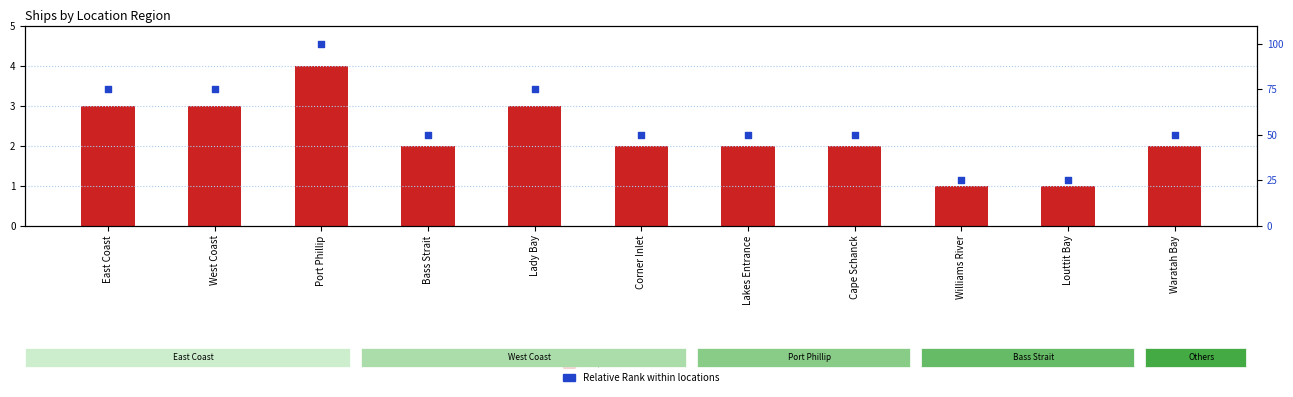

What are all the series names shown in the legend?

Ship Count, Relative Rank (%)